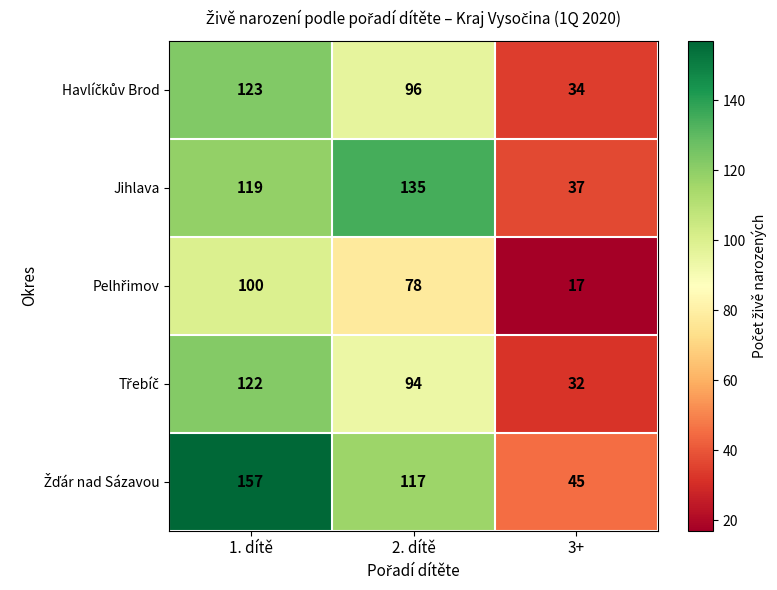

Which label corresponds to the smallest value in the chart?

3+